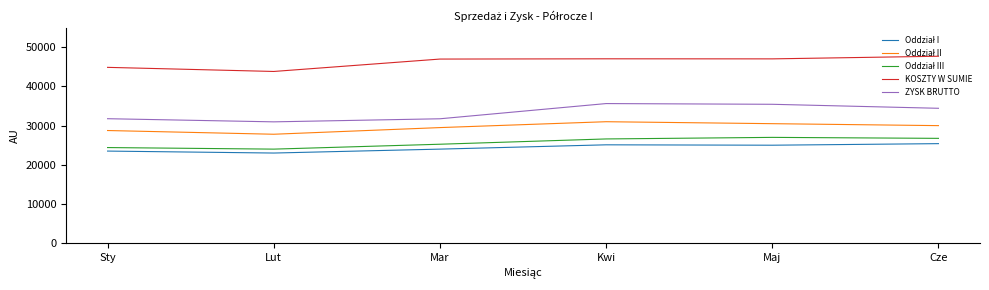

What position from the right is Lut?

5